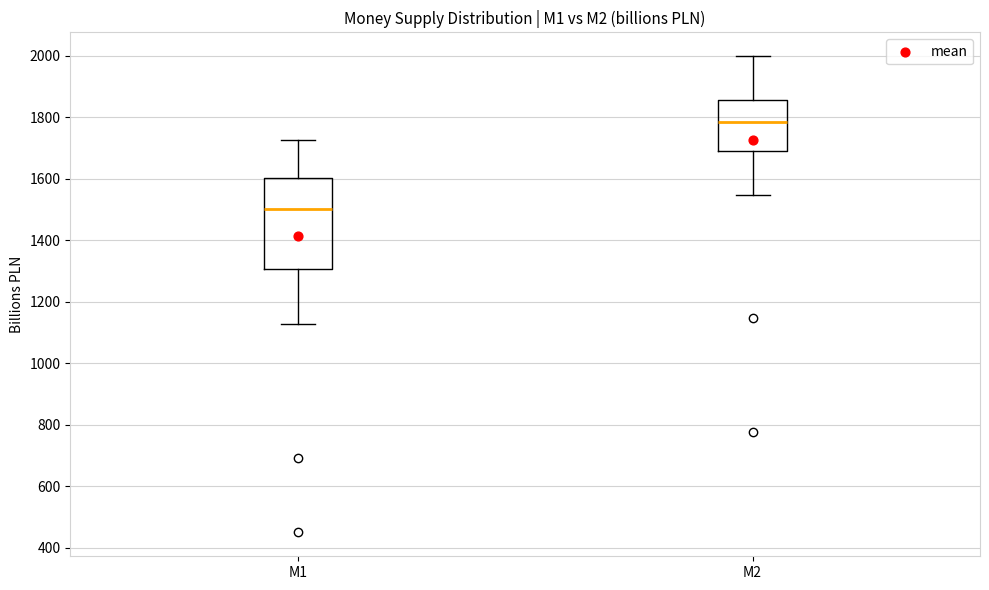

Reading left to right, transcribe this box plot: for each box, give where its median line is, the range the box spans, and where its two whiskers end, as read against the y-axis. The values are not printed on the chart, so give them approximately, as read against the axis.

M1: median 1500, box 1300 to 1600, whiskers 1120 to 1720
M2: median 1780, box 1680 to 1860, whiskers 1540 to 2000